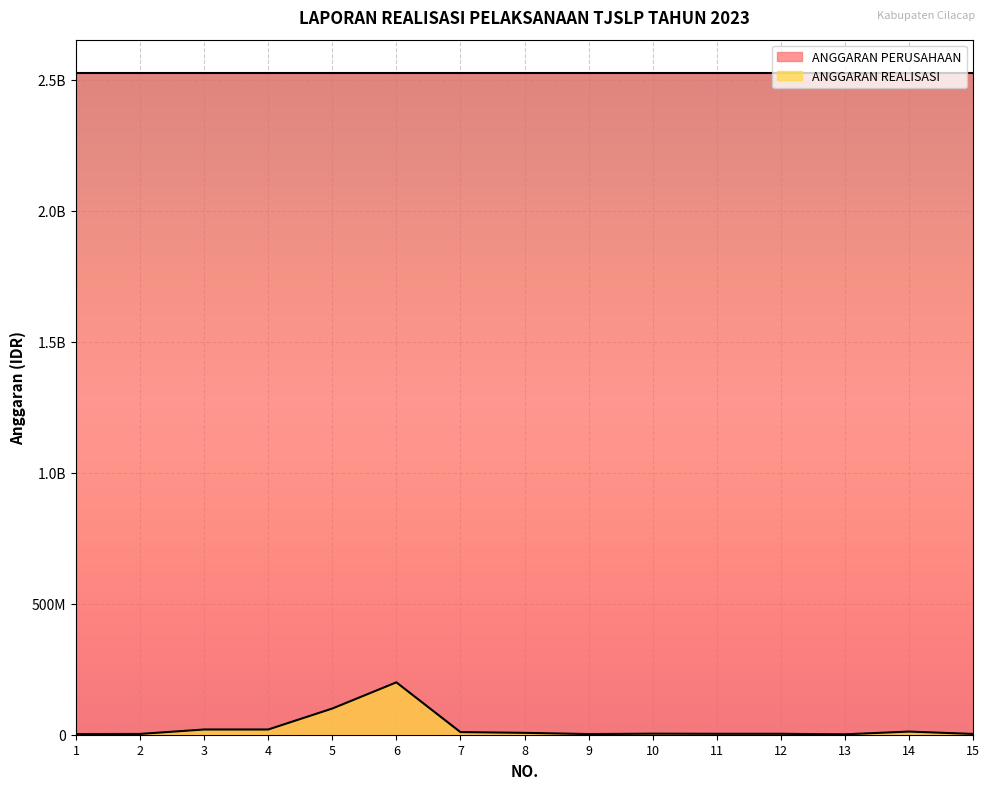

What is the value of the 14th point from the left?

12000000